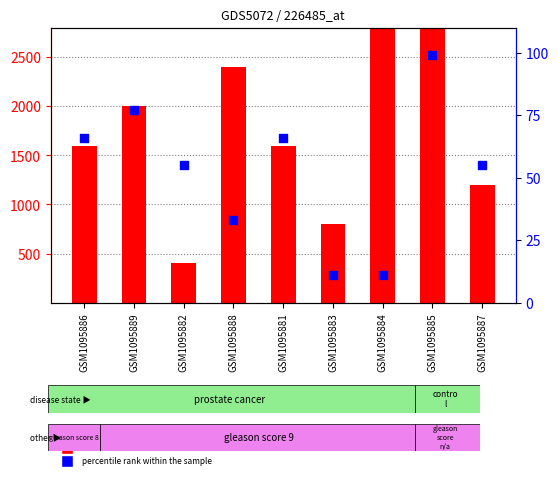

What is the total value across all series at GSM1095888?

2433